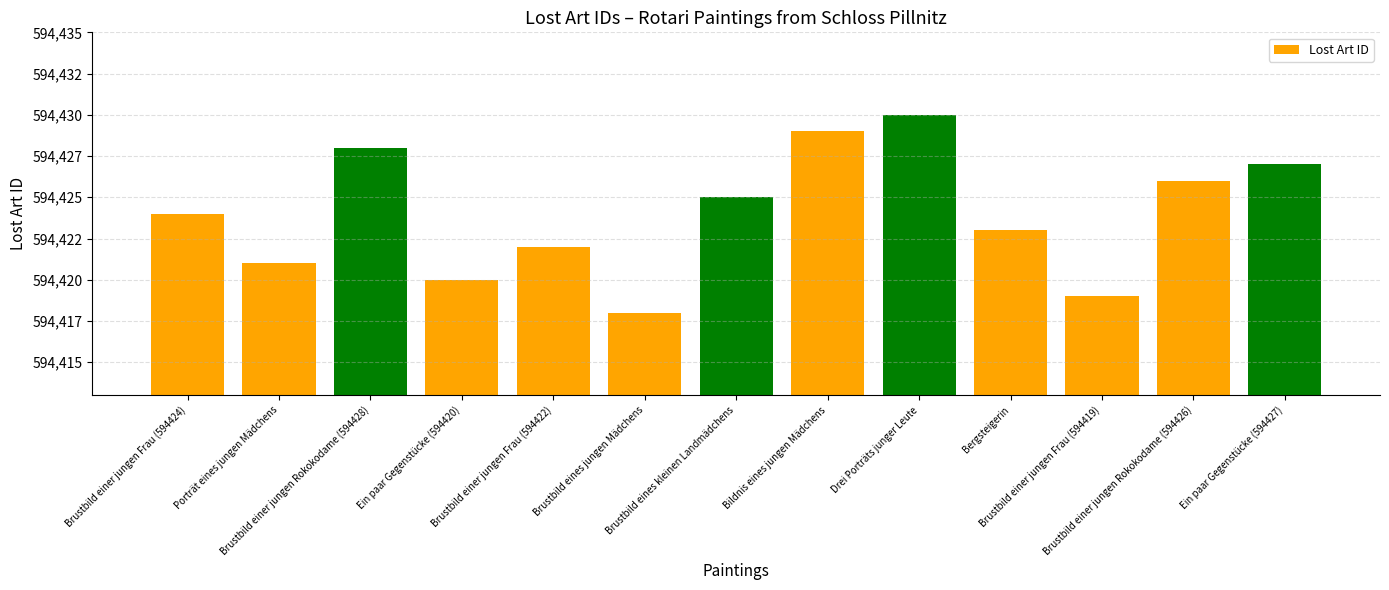

Which label corresponds to the largest value in the chart?

Drei Porträts junger Leute